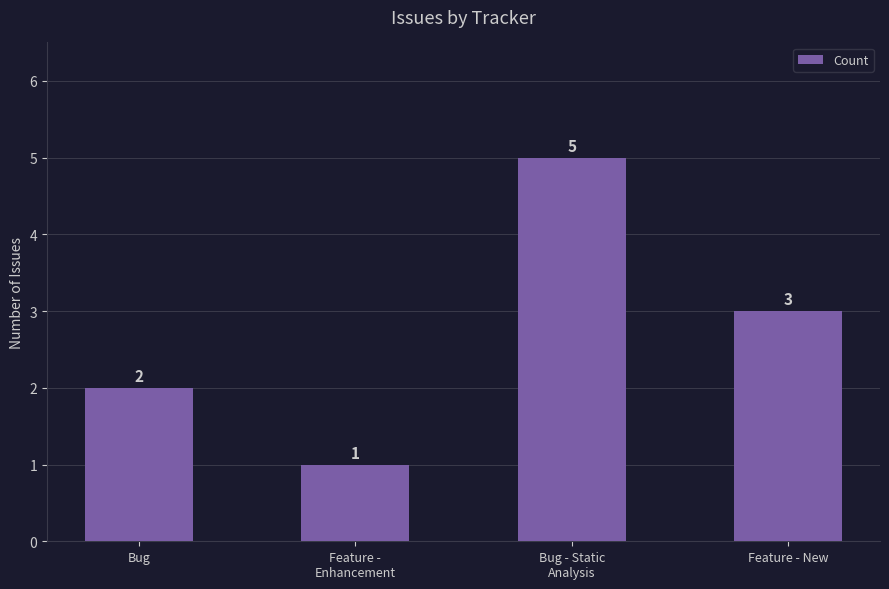

The value at Feature -
Enhancement is 1. True or false?

True